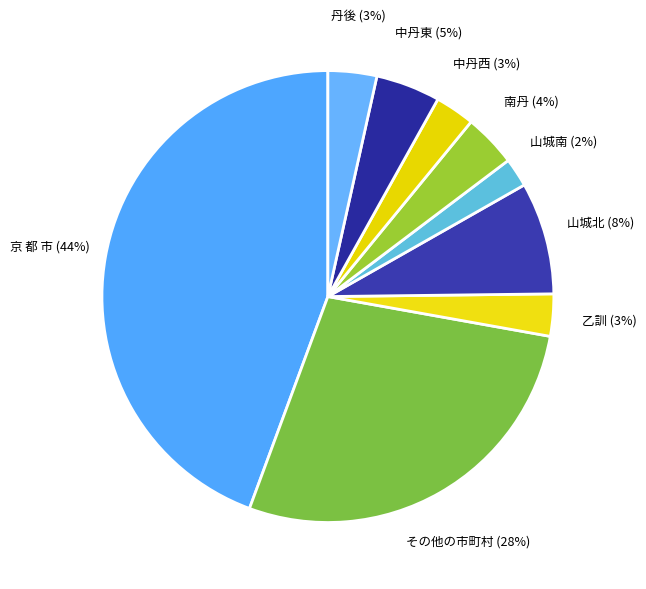

Is there any slice that represents more than half of the pie?

No